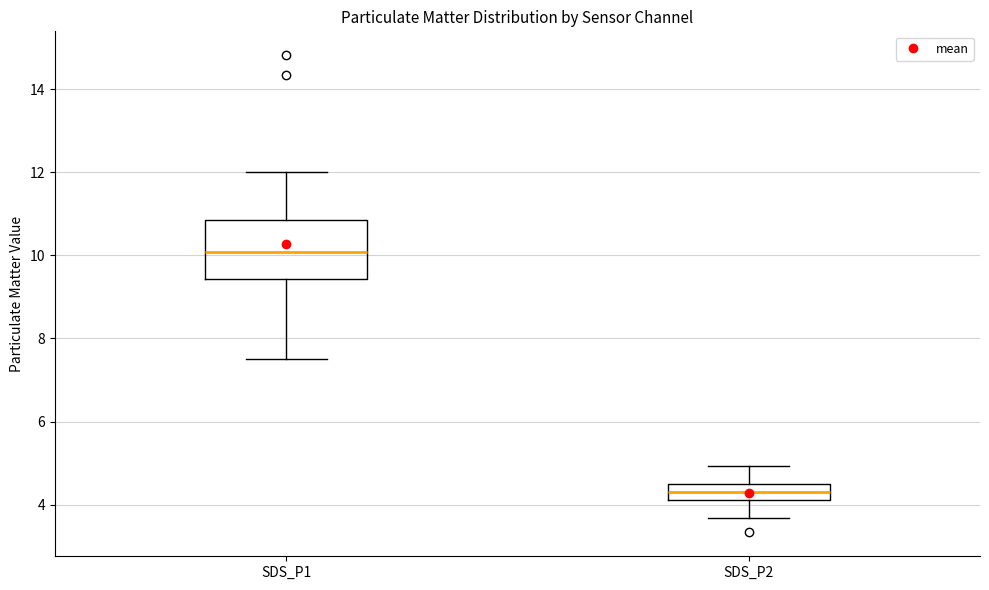

Which box's median line is the lowest?

SDS_P2